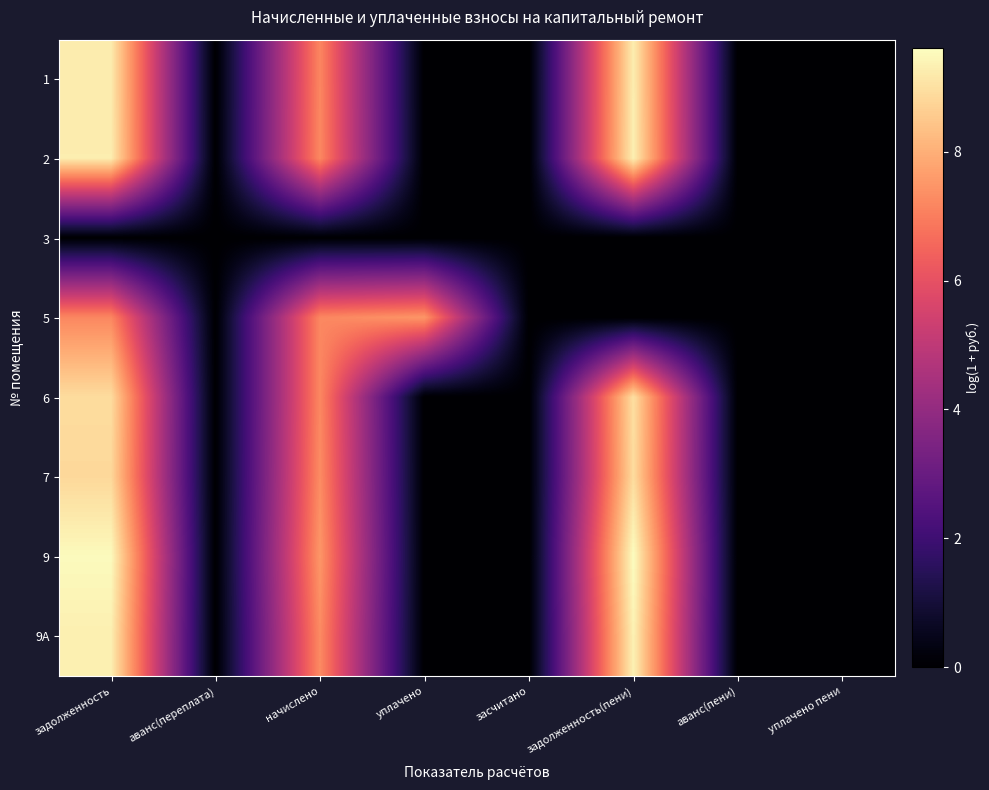

Which has a higher value, аванс(переплата) or задолженность?

задолженность